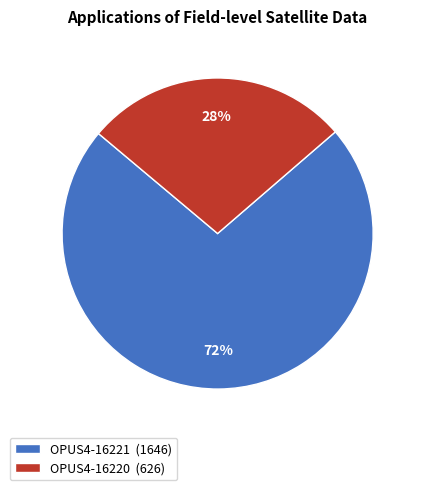

Is the sum of OPUS4-16220 (626) and OPUS4-16221 (1646) greater than half?

Yes